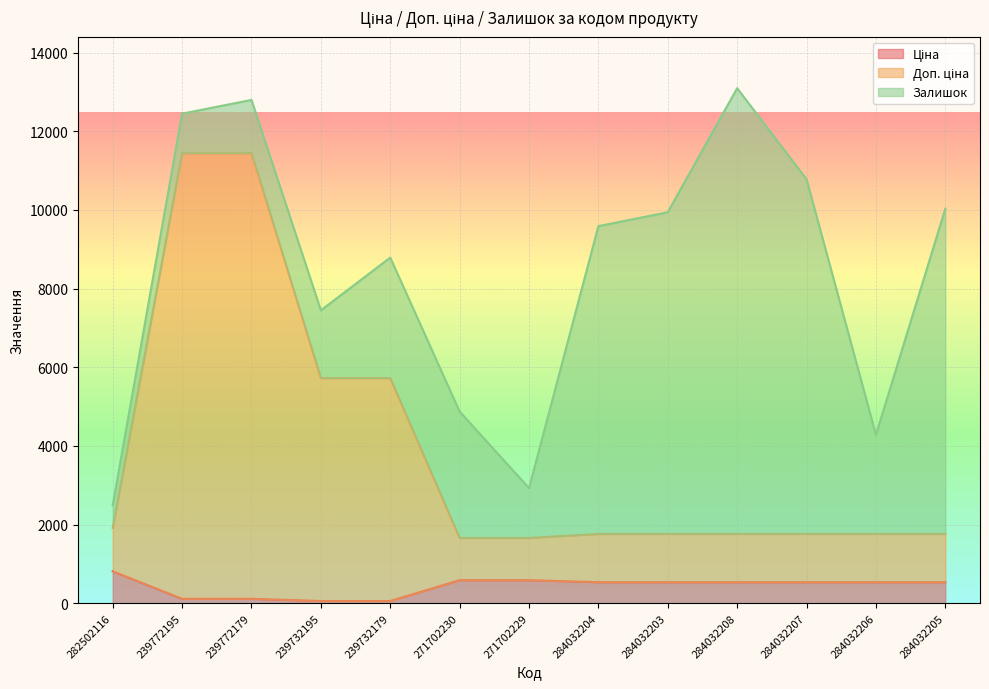

The value of Ціна at 284032204 is 535.4. True or false?

True